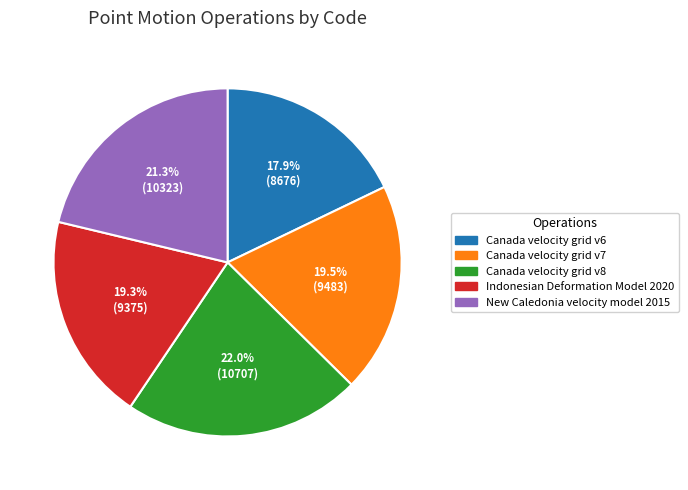

To the nearest percent, what is the difference between the Indonesian Deformation Model 2020 and New Caledonia velocity model 2015 slice percentages?

2%